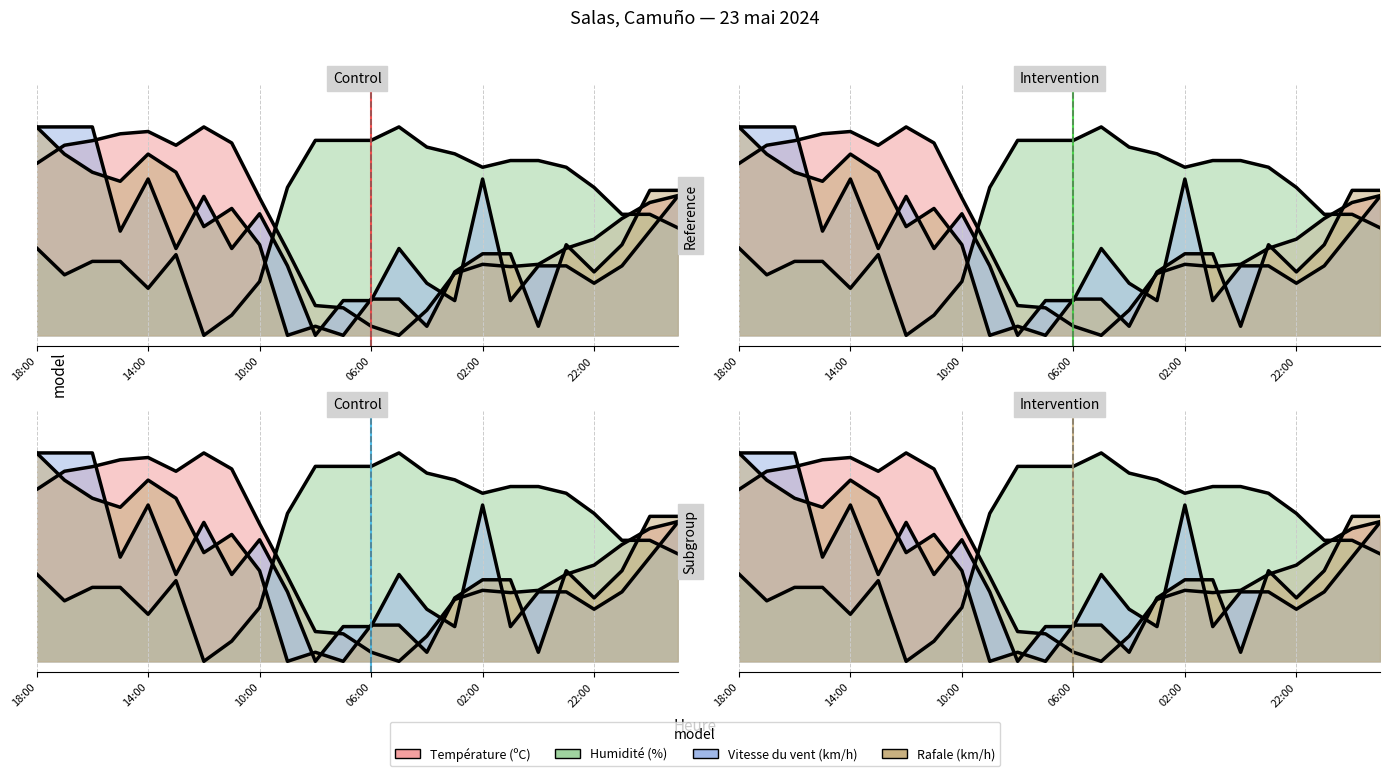

How many interior local peaks does the Humidité (%) series have?

2